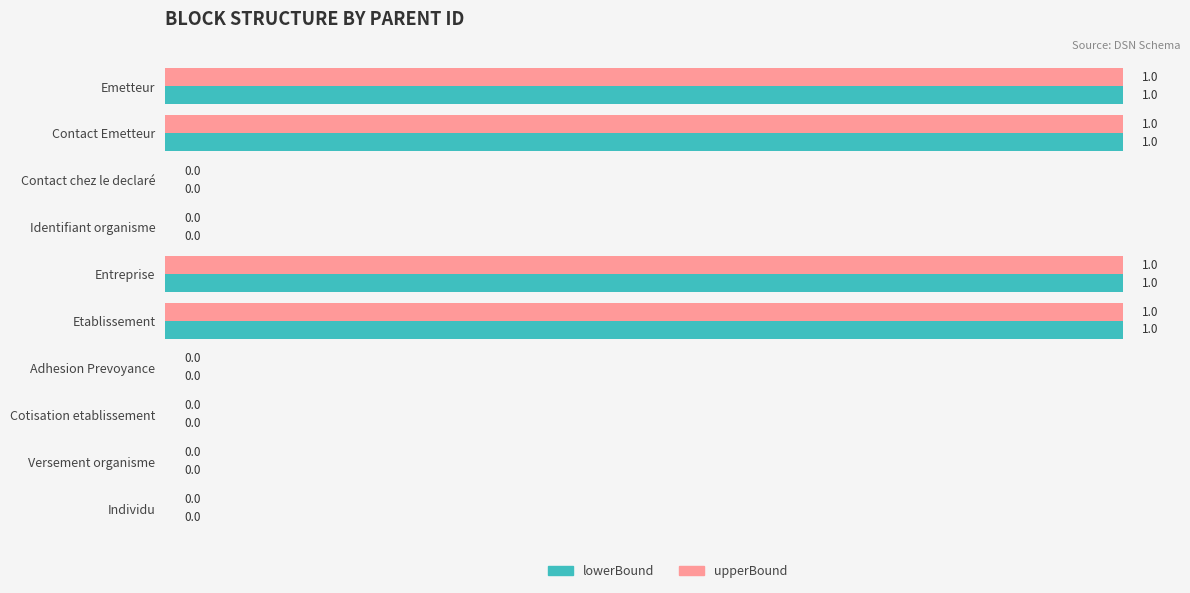

Is it true that lowerBound equals 1 at Etablissement?

True